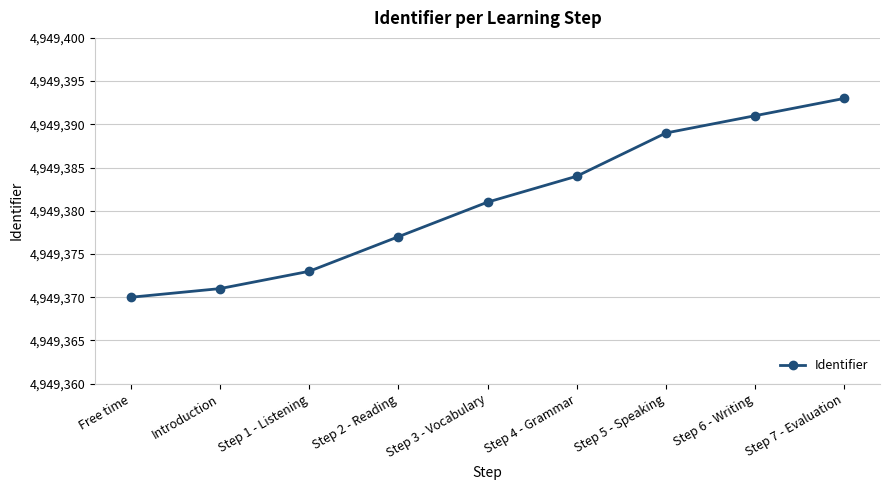

Is it true that the value at Step 6 - Writing is 4949391?

True